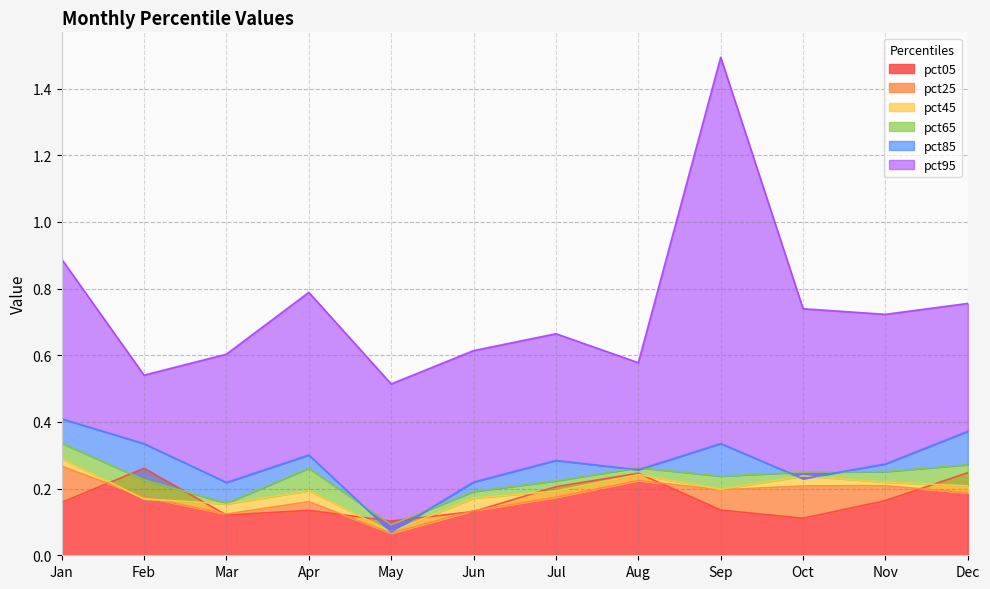

Between May and Dec, which series saw the biggest shift?

pct85